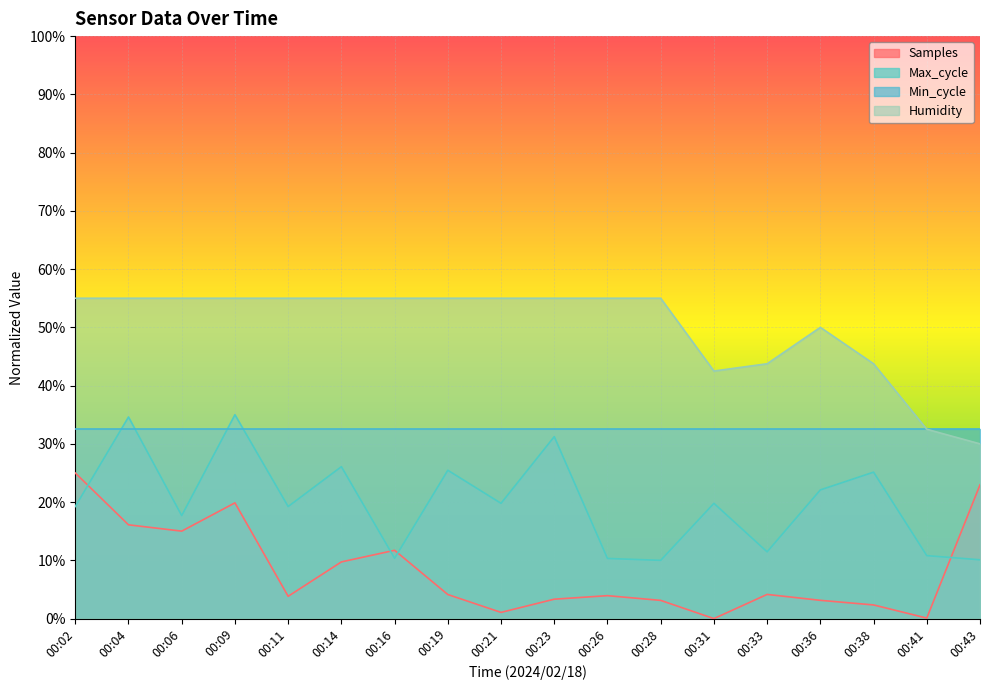

How many intersections are there between Samples and Max_cycle?

4